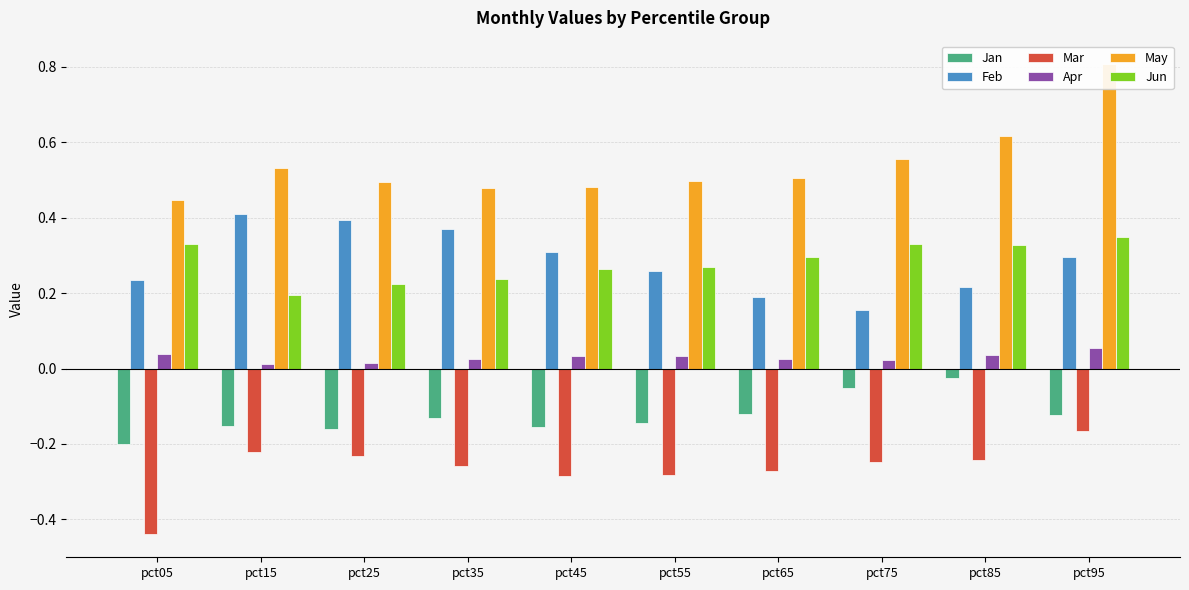

Is it true that Feb equals 0.3 at pct55?

True